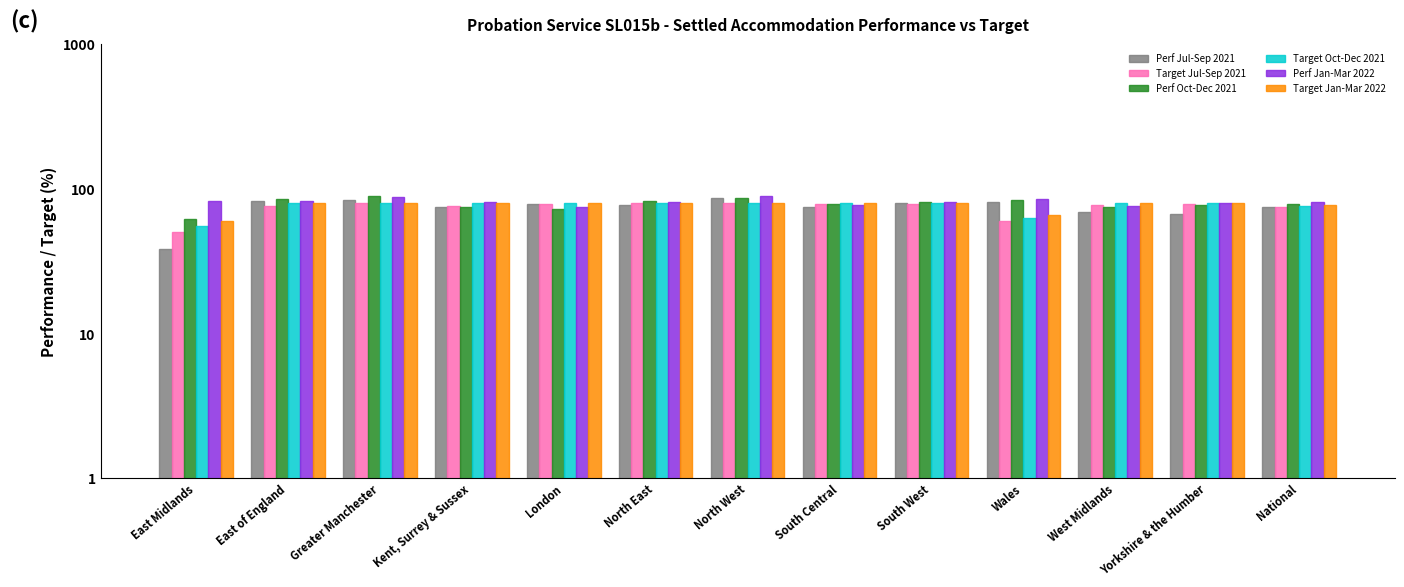

How many values in the Target Jul-Sep 2021 series exceed 78?

3